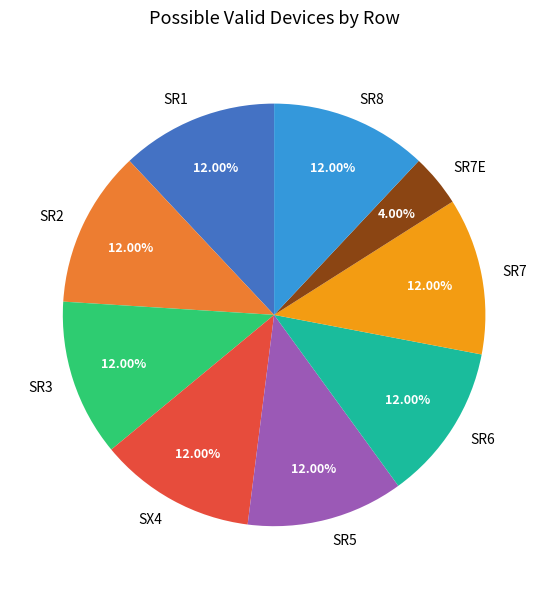

Do SR7 and SR2 together represent more than half of the pie?

No